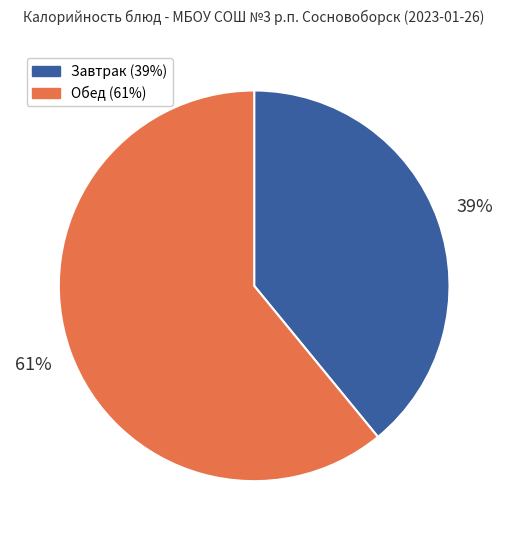

How many segments does this pie chart have?

2